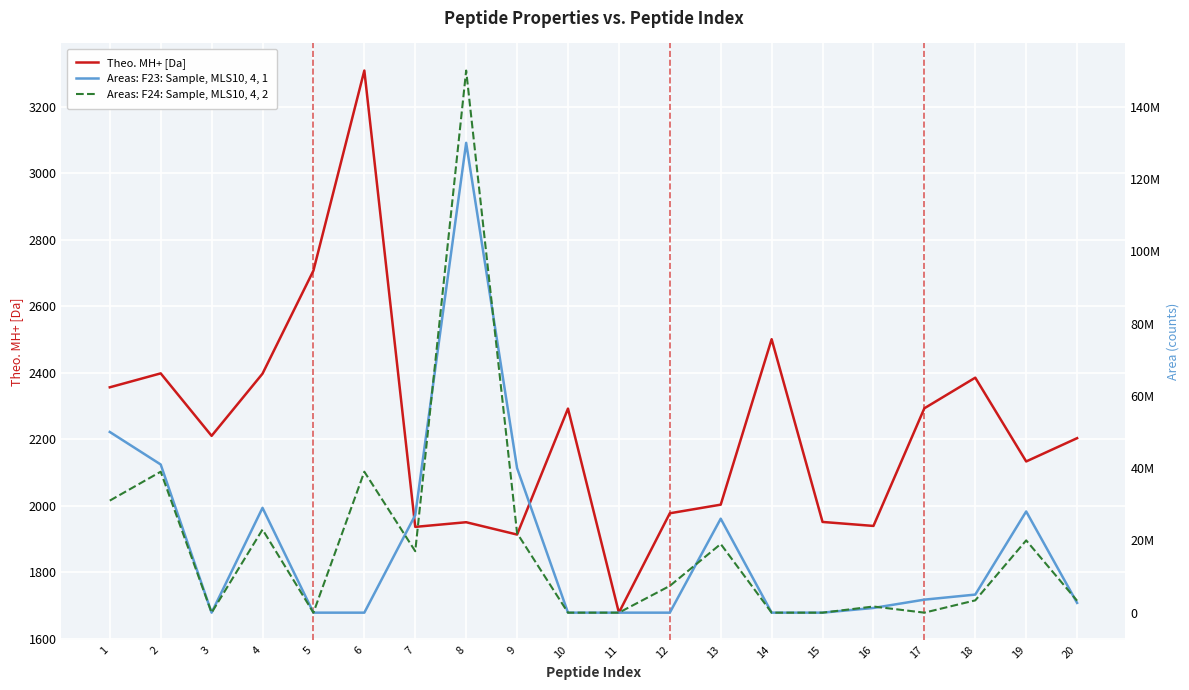

At how many categories does at least one series exceed 39758560?

4